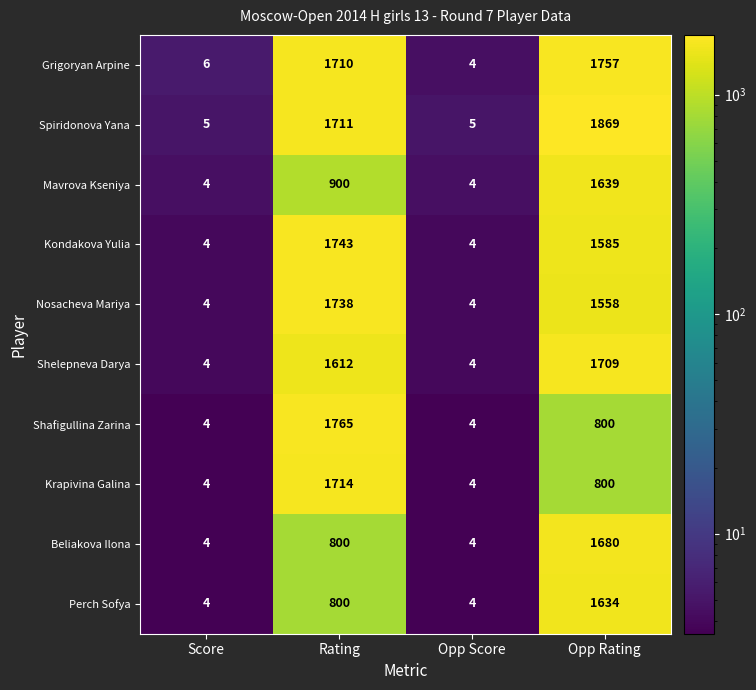

Which label corresponds to the largest value in the chart?

Opp Rating